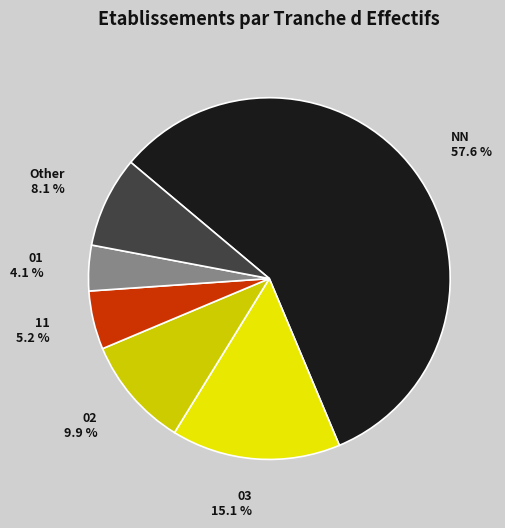

What is the smallest slice in the pie chart?

01